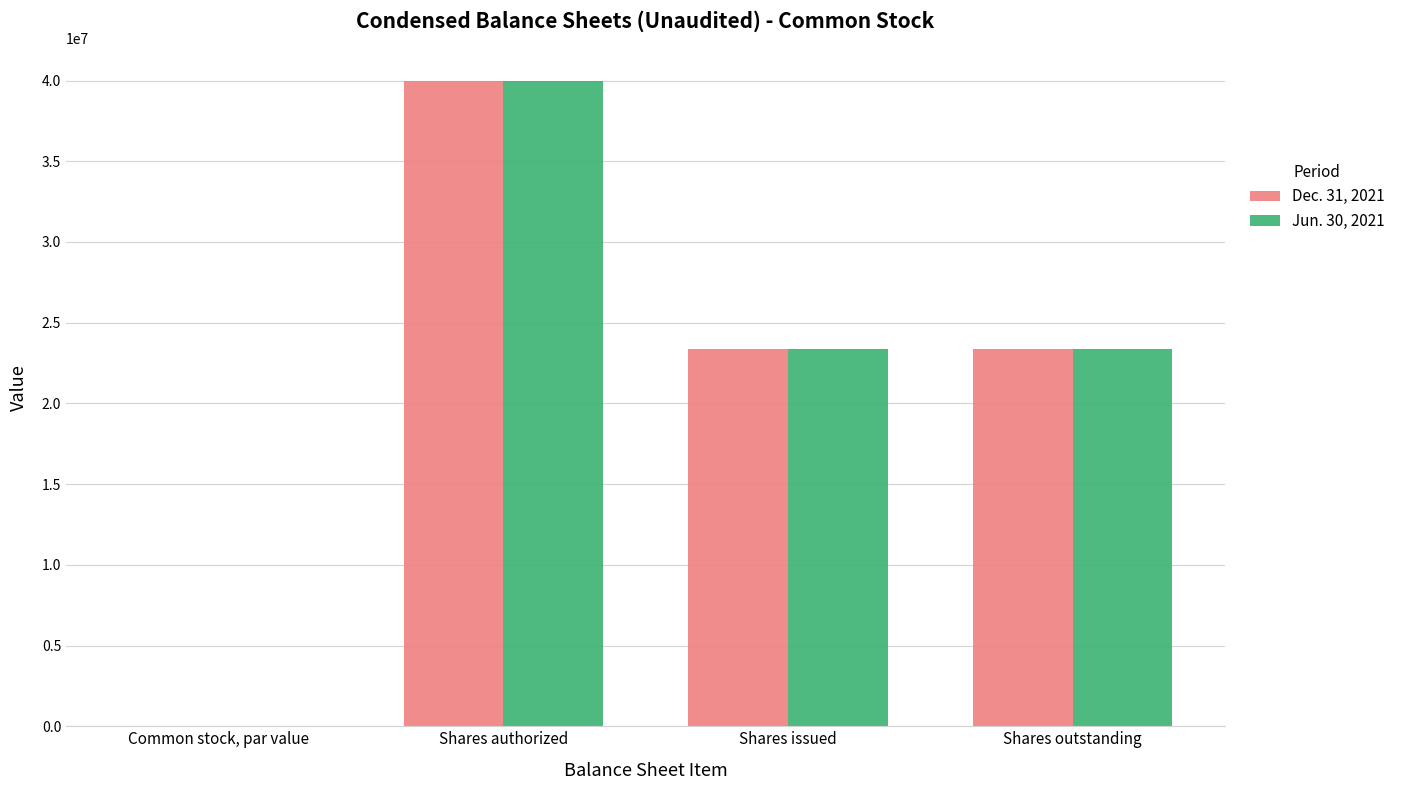

Are the bars horizontal?

No